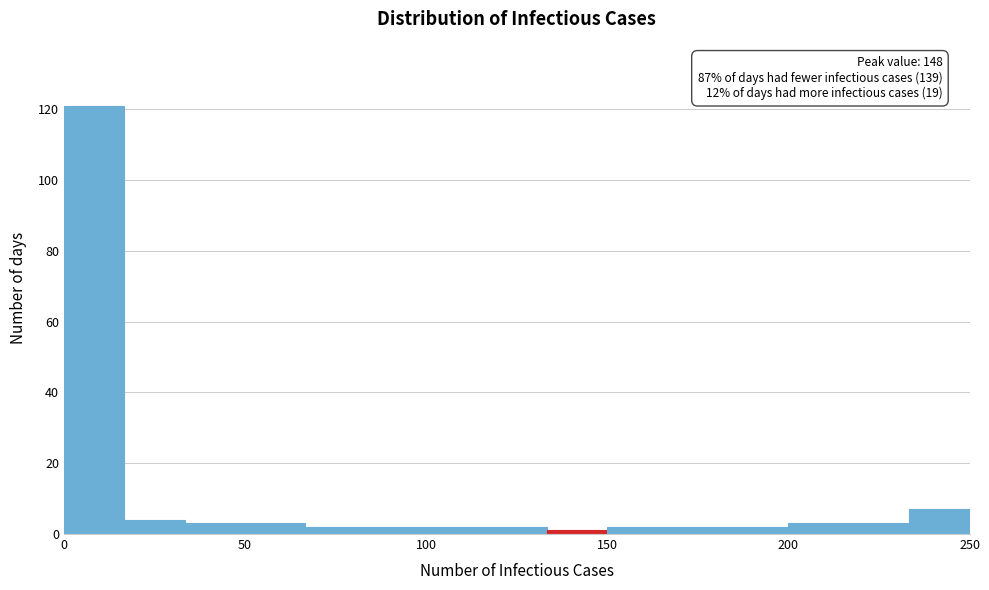

Around what value on the x-axis is the tallest bar? Give the approximate position of its centre, as read against the axis.

10